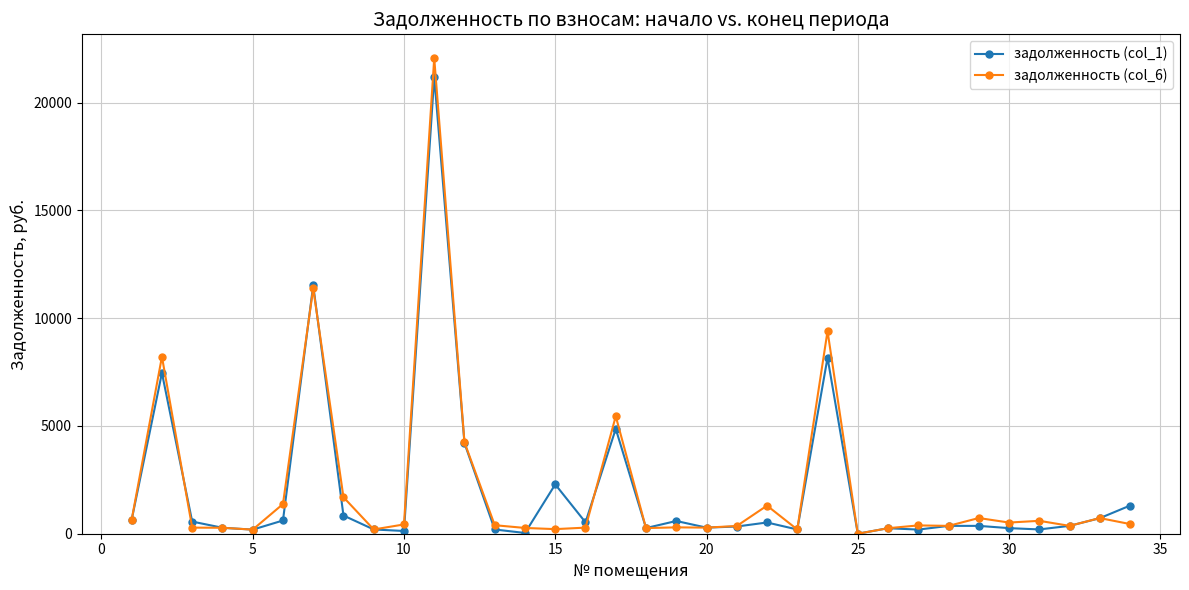

Which series has the largest range (max minus min)?

задолженность (col_6)